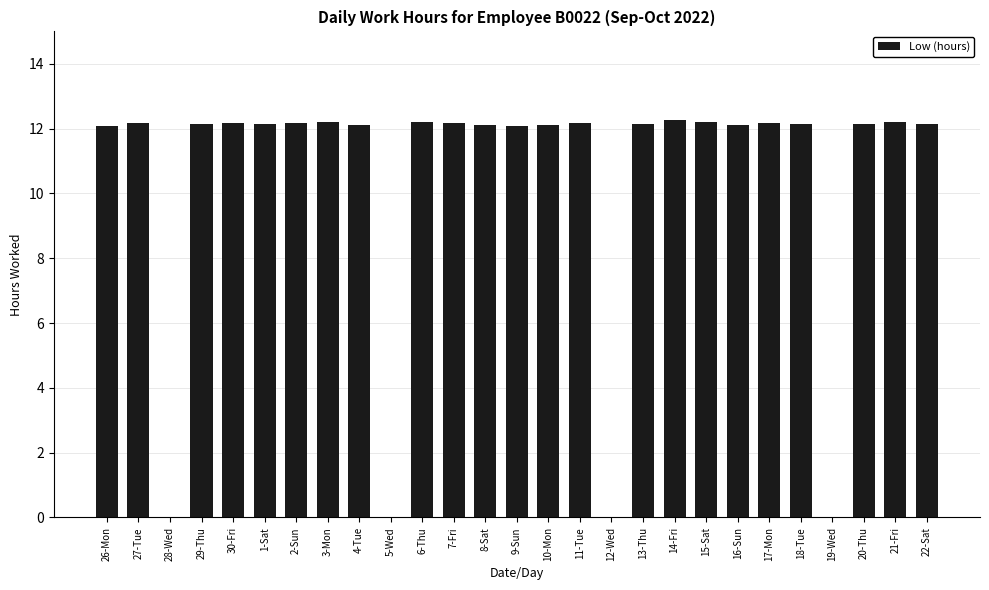

True or false: the data shows 12.2 at 30-Fri.

True